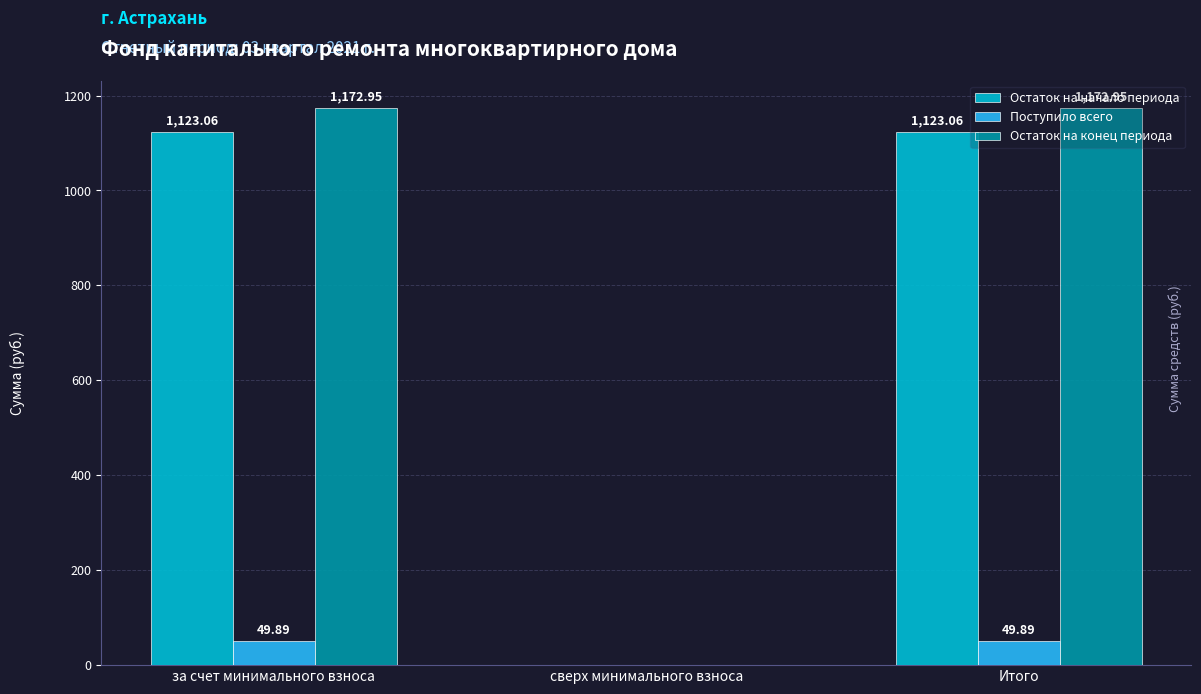

At which label does Остаток на конец периода first exceed 1172?

за счет минимального взноса